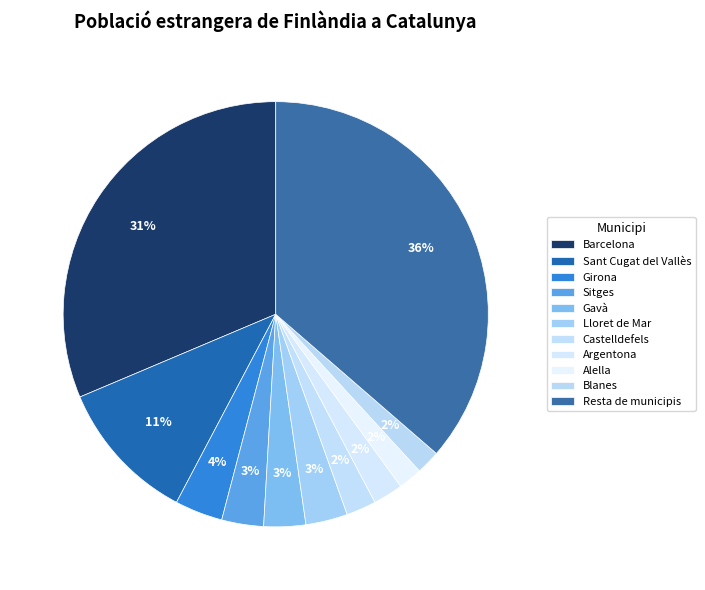

To the nearest percent, what is the difference between the Resta de municipis and Blanes slice percentages?

35%